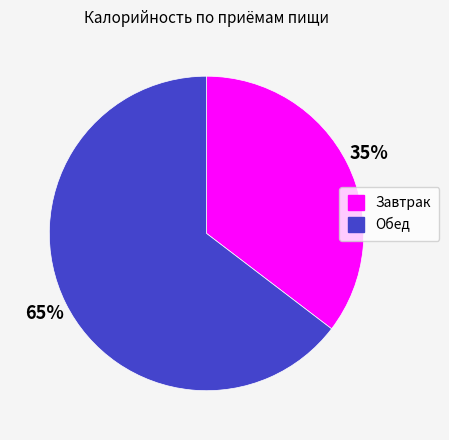

Which slice represents more than half of the pie?

Обед